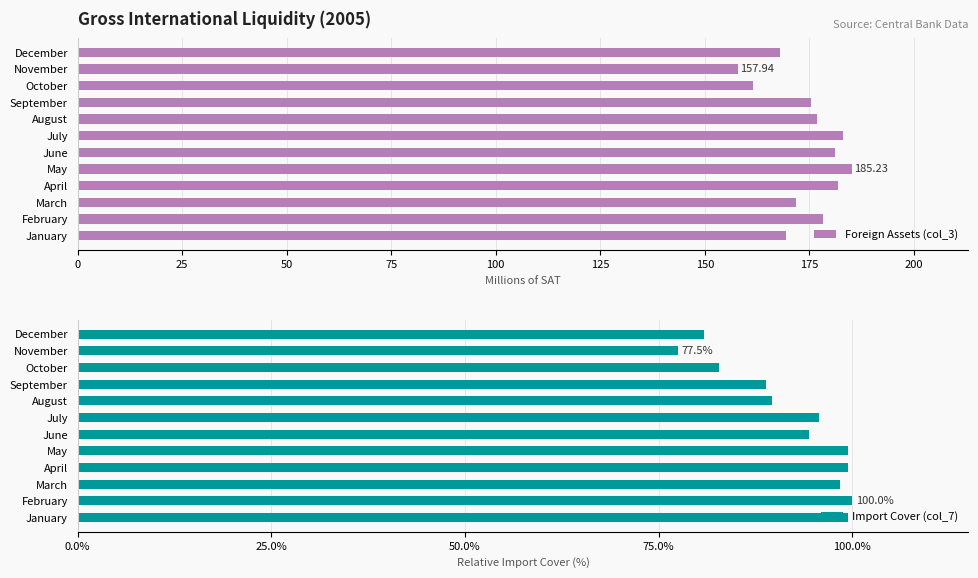

What is the sum of all Foreign Assets (col_3) values?

2090.4